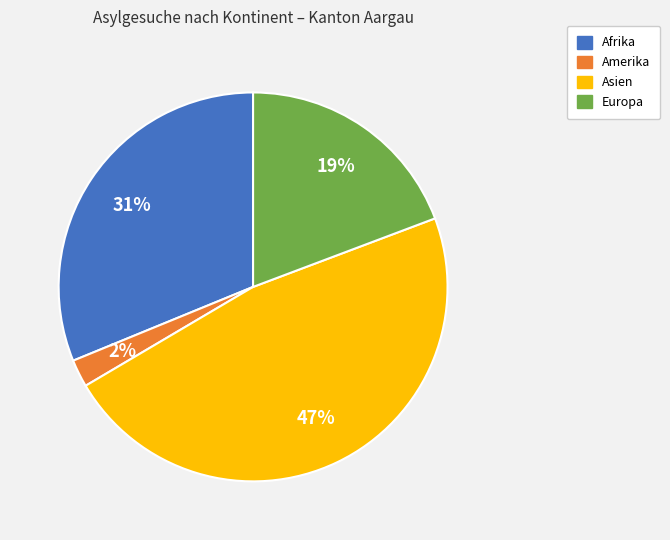

Do Europa and Afrika together represent more than half of the pie?

Yes